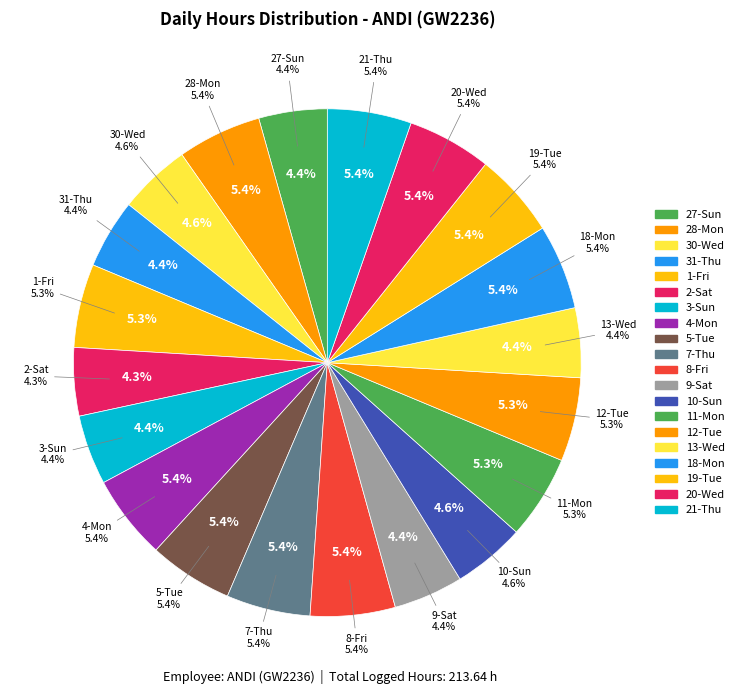

To the nearest percent, what percentage of the pie is 12-Tue?

5%